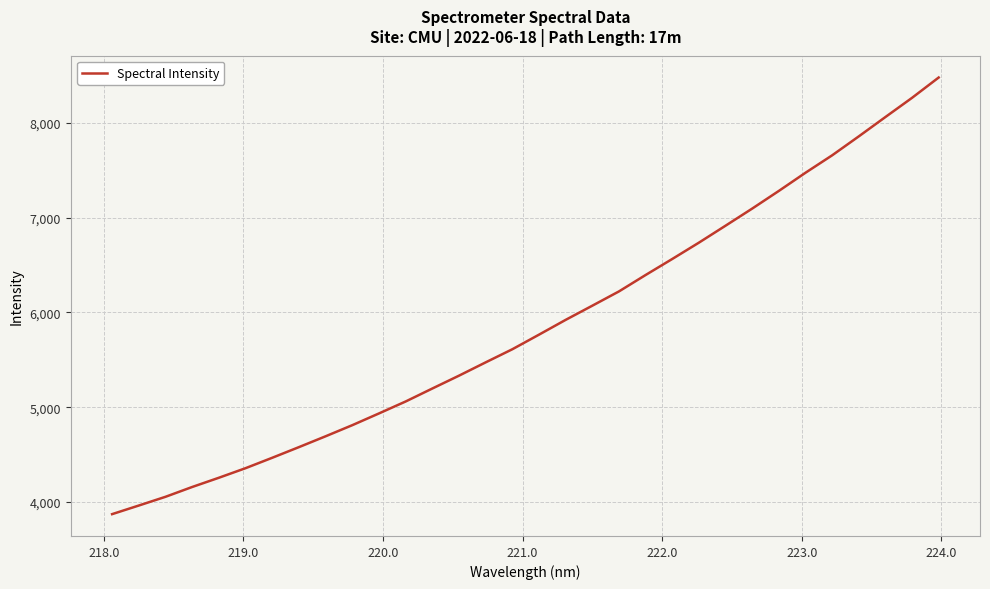

What is the smallest value displayed?

3871.8